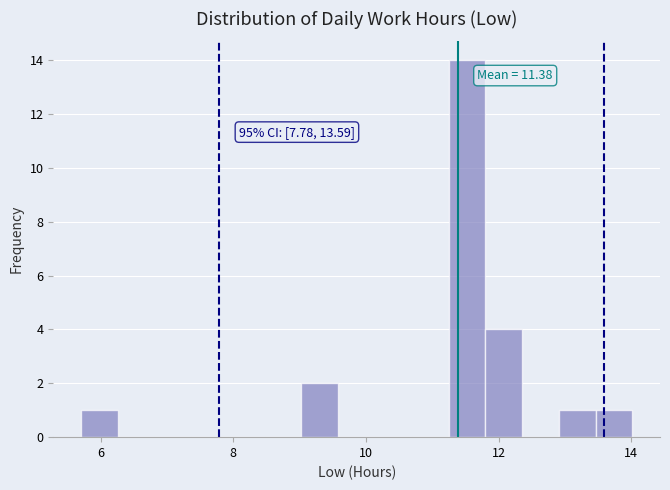

Around what value on the x-axis is the tallest bar? Give the approximate position of its centre, as read against the axis.

11.6